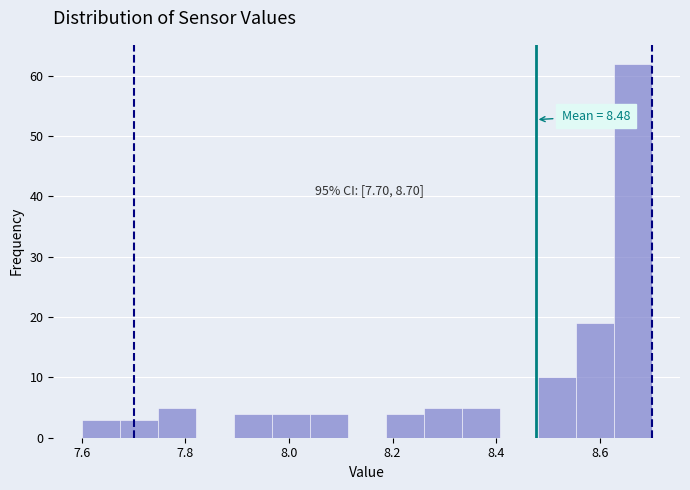

Around what value on the x-axis is the tallest bar? Give the approximate position of its centre, as read against the axis.

8.66